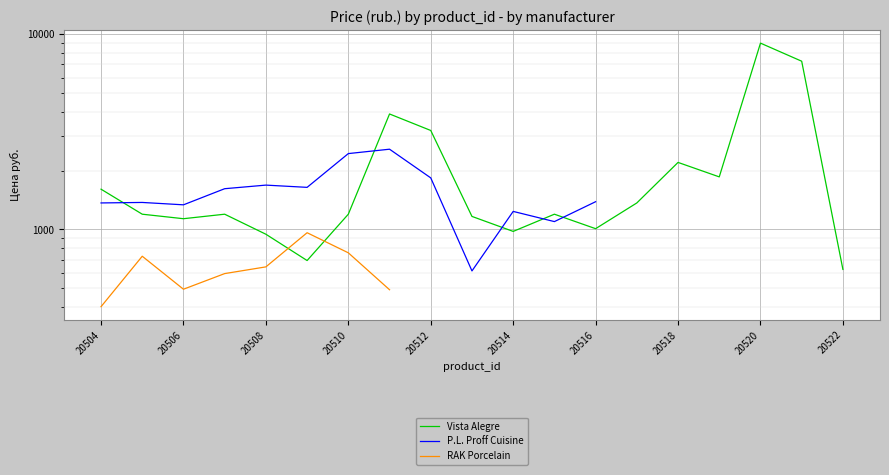

What is the maximum value for P.L. Proff Cuisine?

2577.0